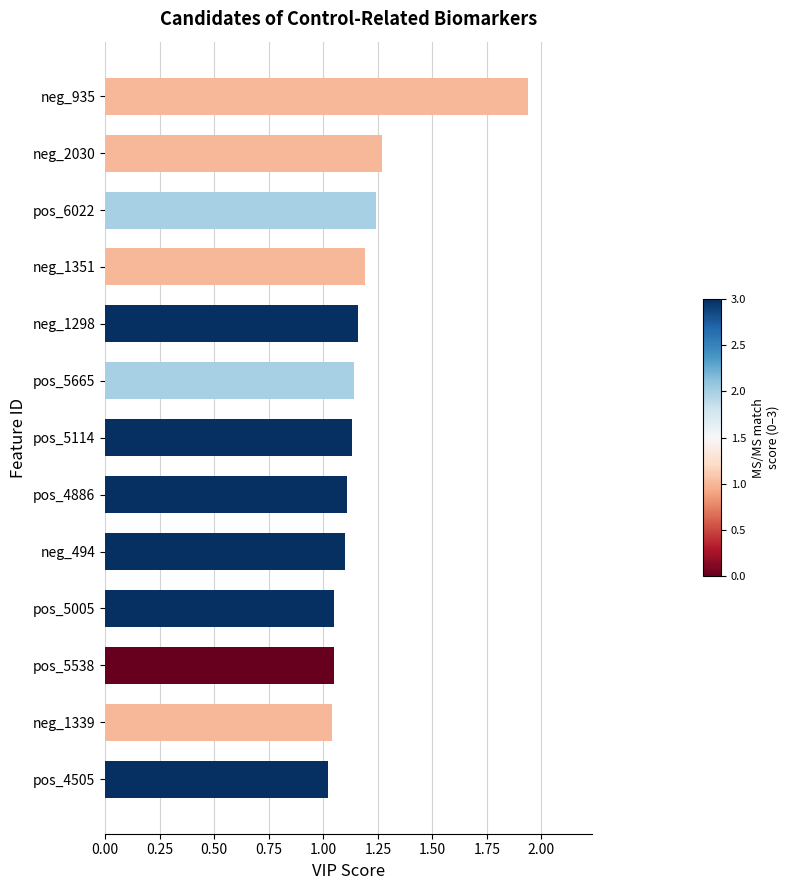

What is the label of the 1st bar from the bottom?

pos_4505